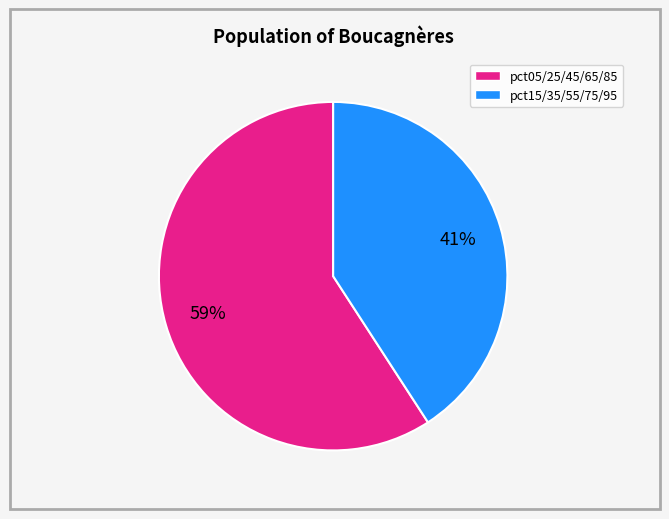

To the nearest percent, what is the difference between the largest and smallest slice percentages?

18%